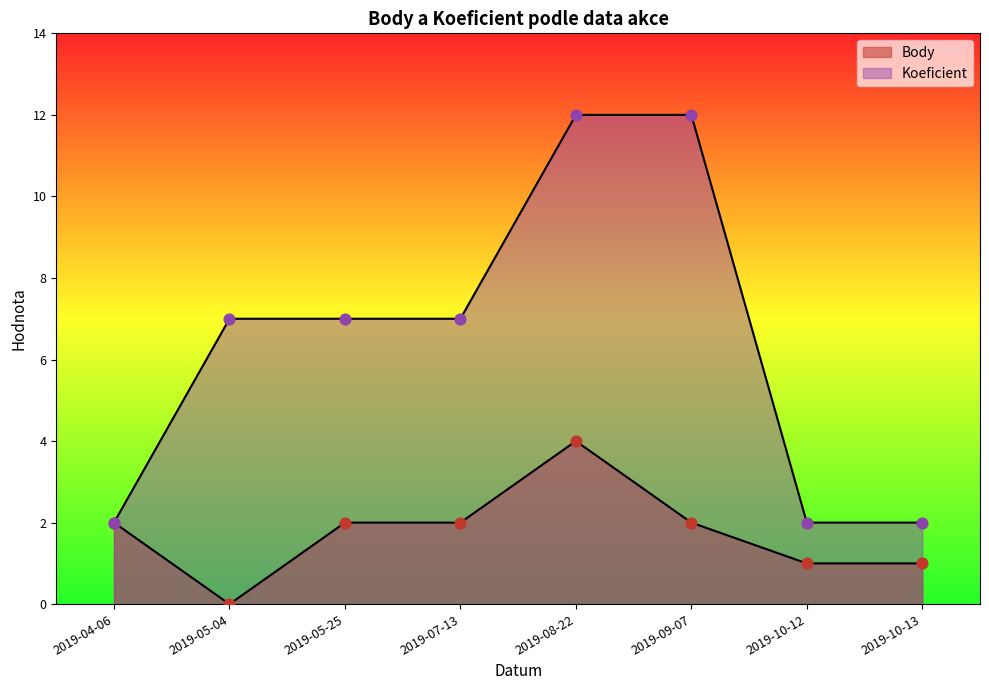

At how many categories does at least one series exceed 4?

5